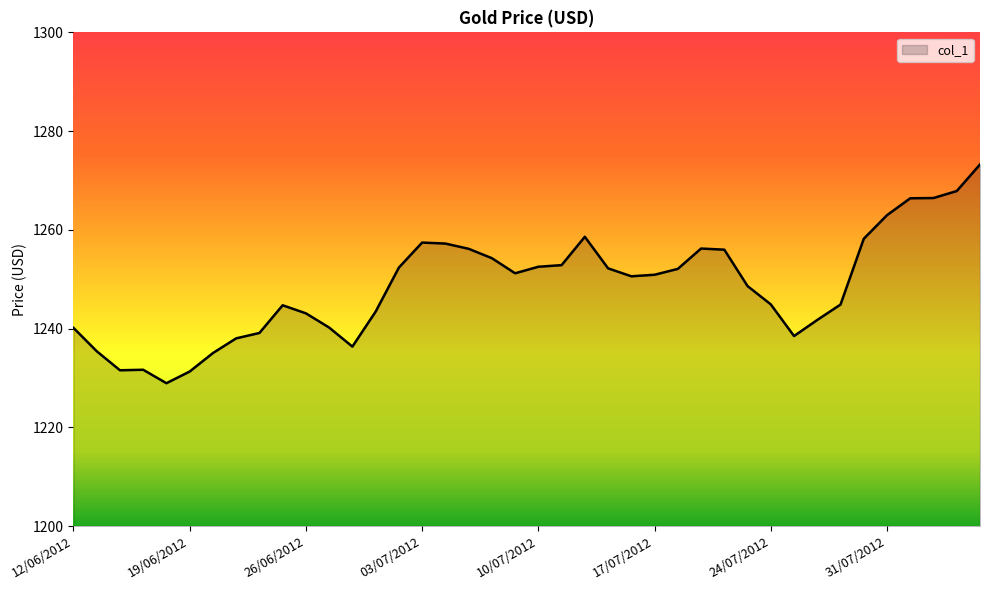

What is the smallest value displayed?

1229.0